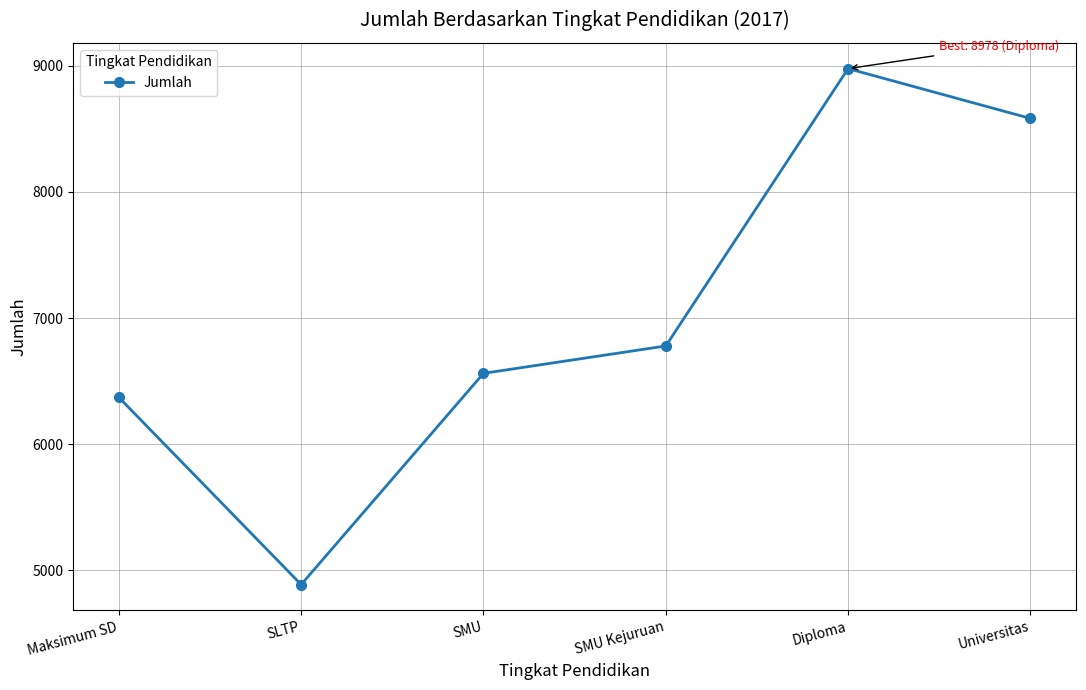

Reading left to right, what are all the values shown in this chart?

Maksimum SD=6371	SLTP=4887	SMU=6562	SMU Kejuruan=6779	Diploma=8978	Universitas=8583